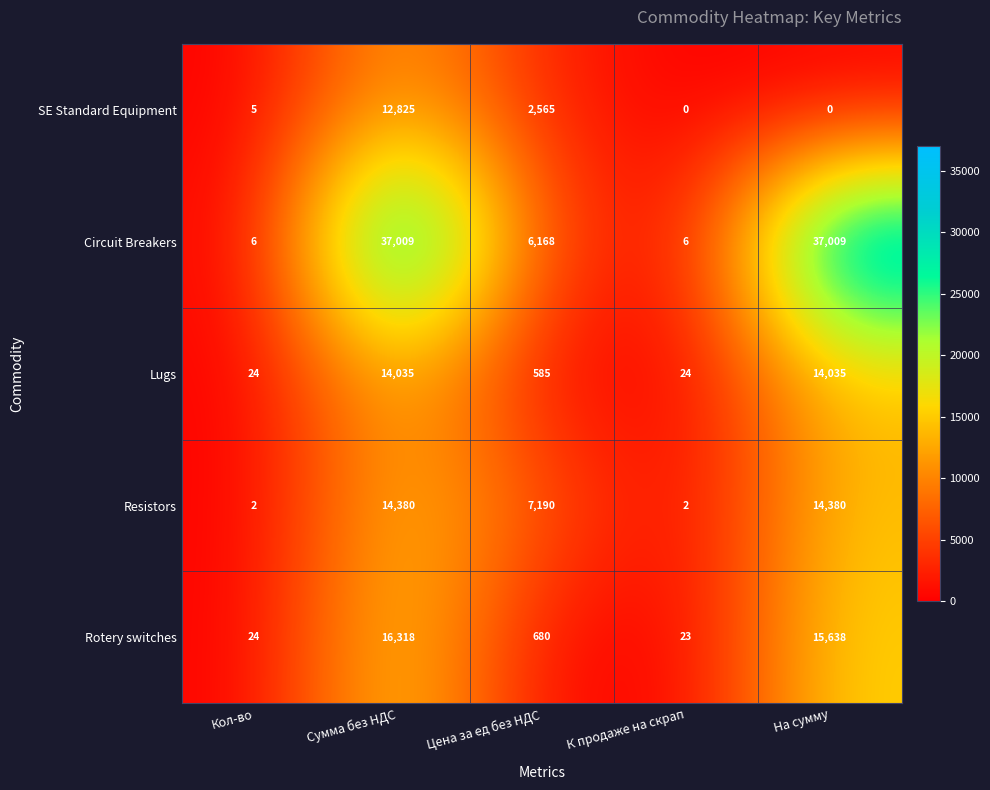

How many data points does each series have?

5